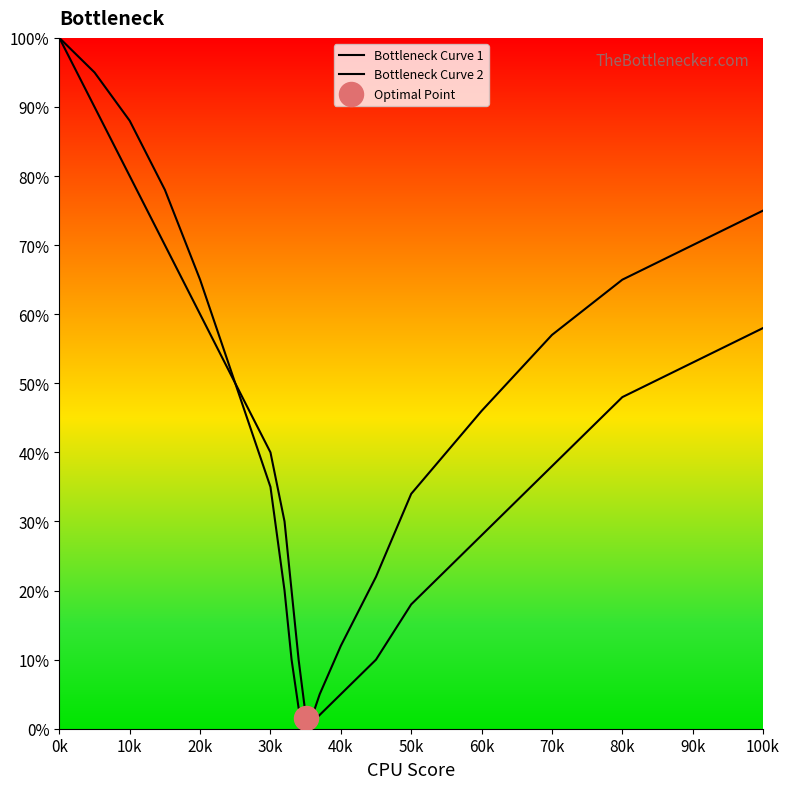

What are all the series names shown in the legend?

Bottleneck Curve 1, Bottleneck Curve 2